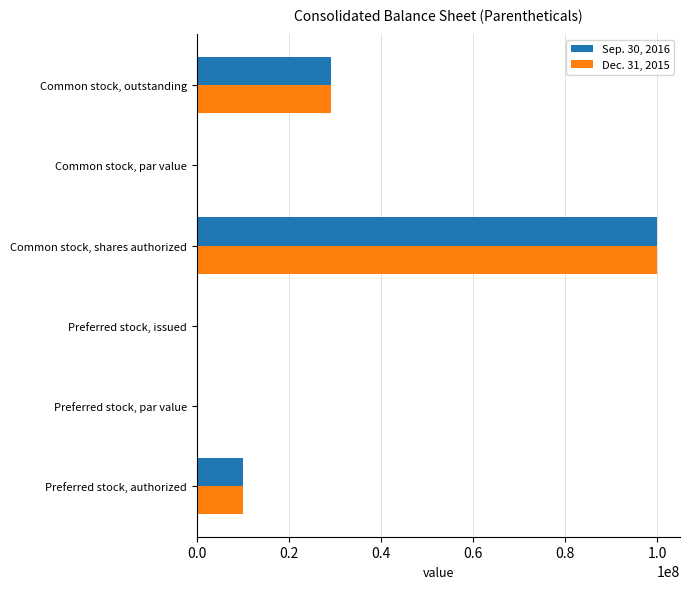

The Dec. 31, 2015 series shows 17813226.6 at Preferred stock, authorized. True or false?

False